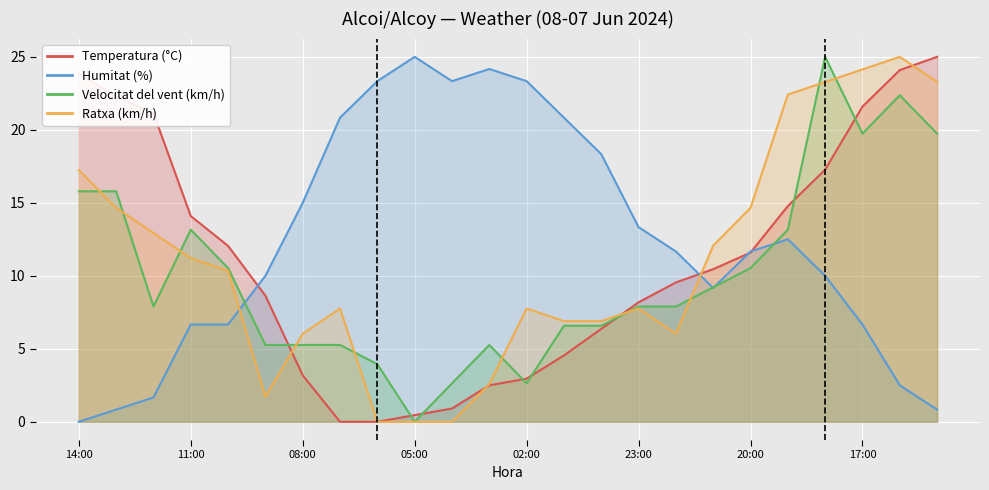

What is the value of the Velocitat del vent (km/h) point at the 22nd from the left?

19.7